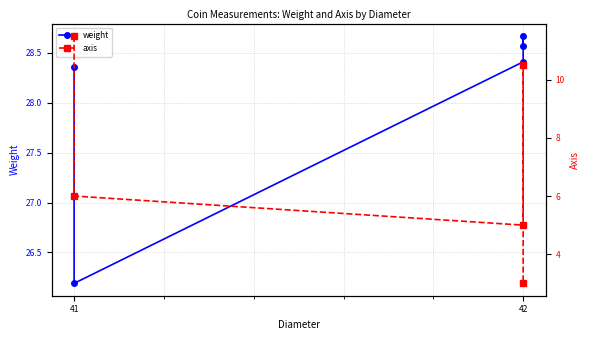

Is it true that weight equals 28.4 at 42?

True